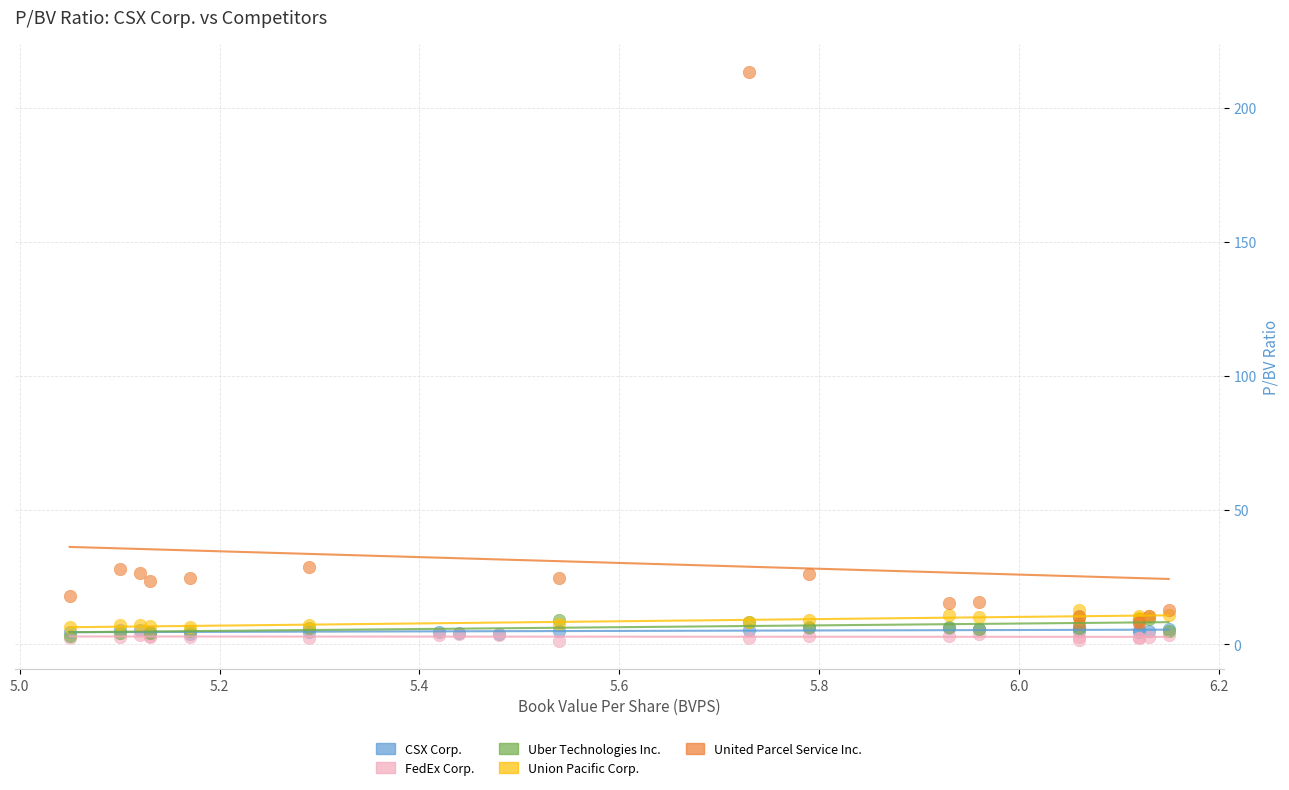

Which series reaches the maximum Y coordinate?

United Parcel Service Inc.